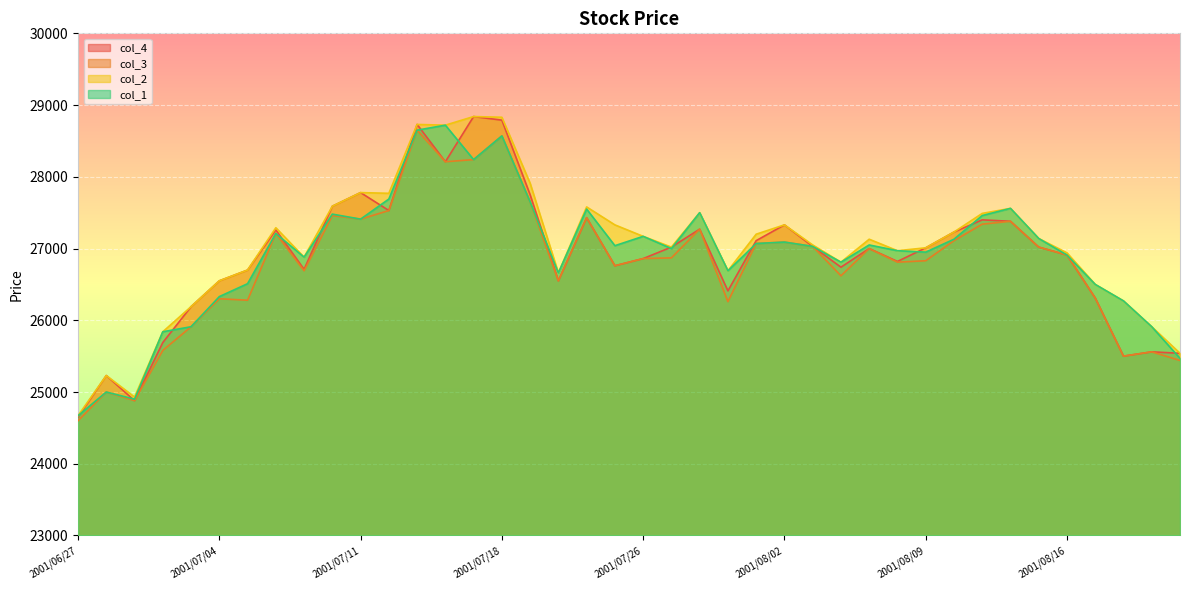

What is the spread (max minus min) of values at 2001/08/21?

350